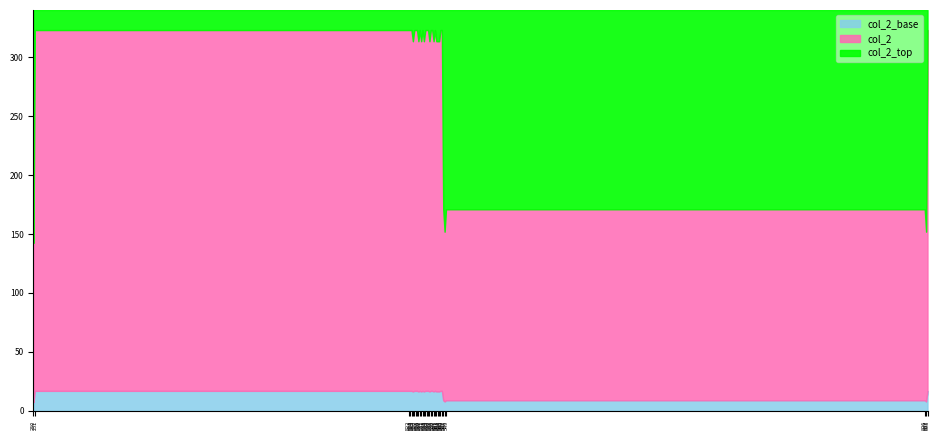

True or false: there are more than 0 points higher than both neighbors.

True